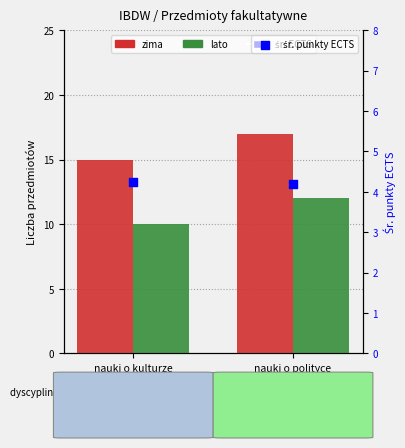

At which category is the sum across all series the highest?

nauki o polityce
i administracji